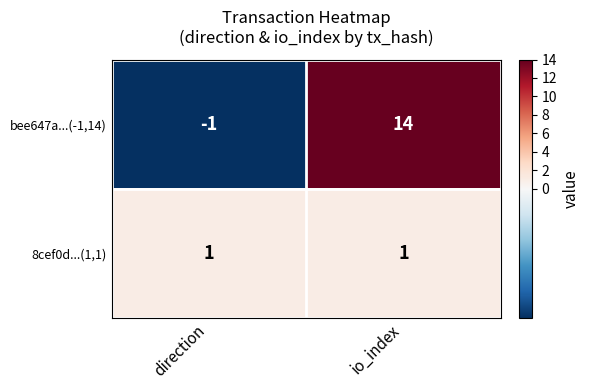

Reading left to right, list all the values displayed in this chart.

bee647a...(-1,14): direction=-1	io_index=14
8cef0d...(1,1): direction=1	io_index=1